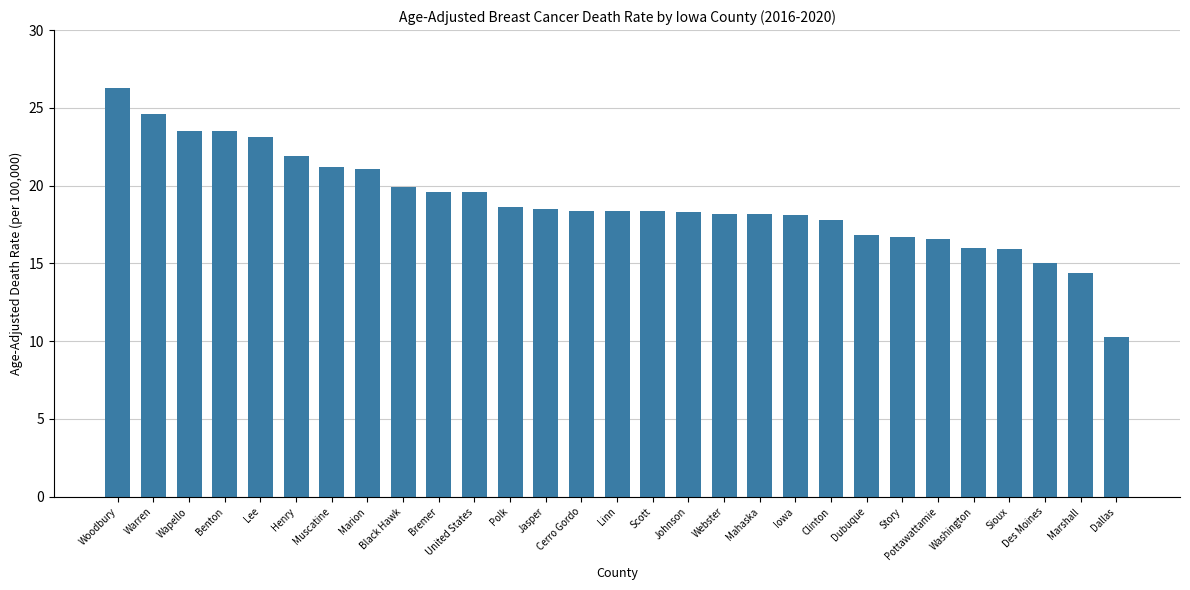

At which category does the chart reach its minimum across all series?

Dallas